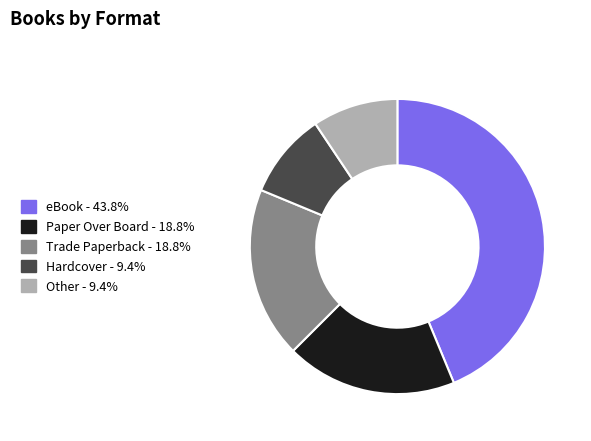

Approximately how many times larger is the value at Paper Over Board - 18.8% compared to Hardcover - 9.4%?

2.0